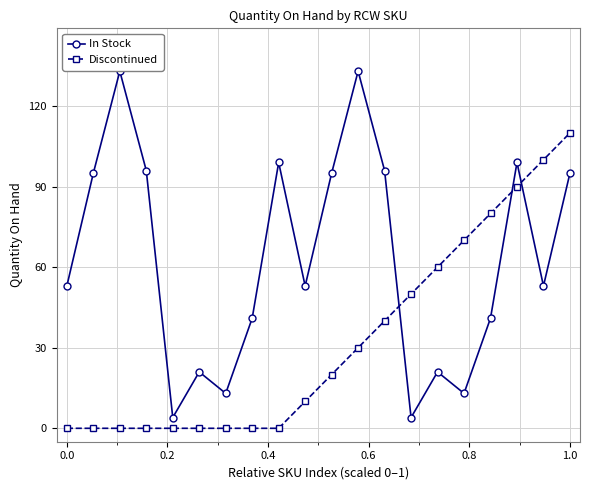

What is the lowest value of the In Stock series?

4